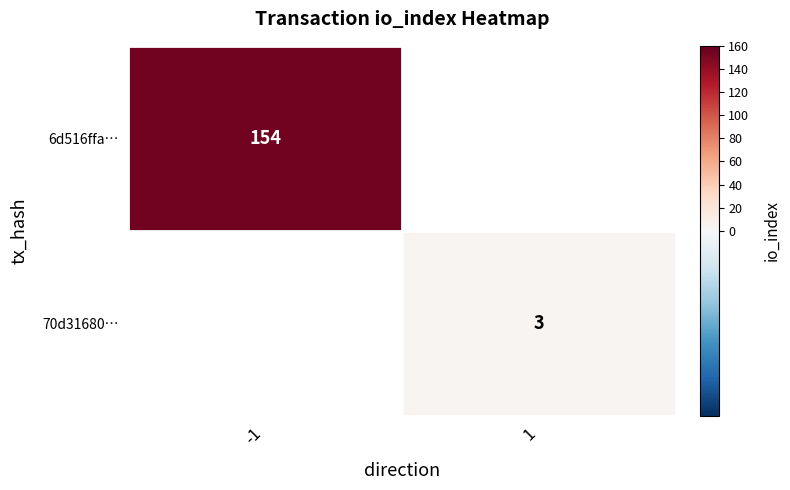

The 70d31680… series shows 3 at 1. True or false?

True